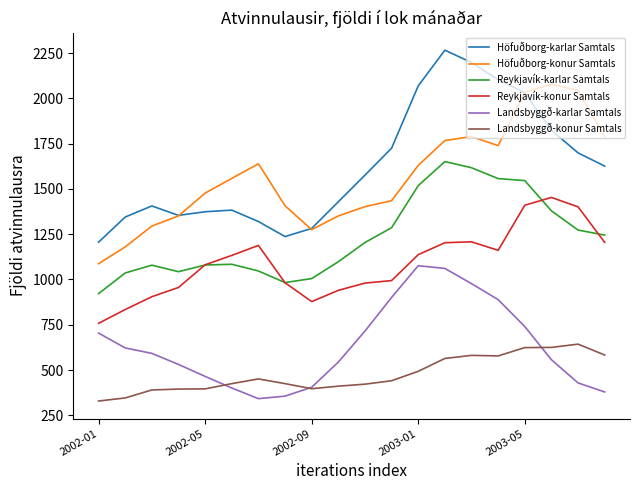

What is the maximum value shown in the chart?

2266